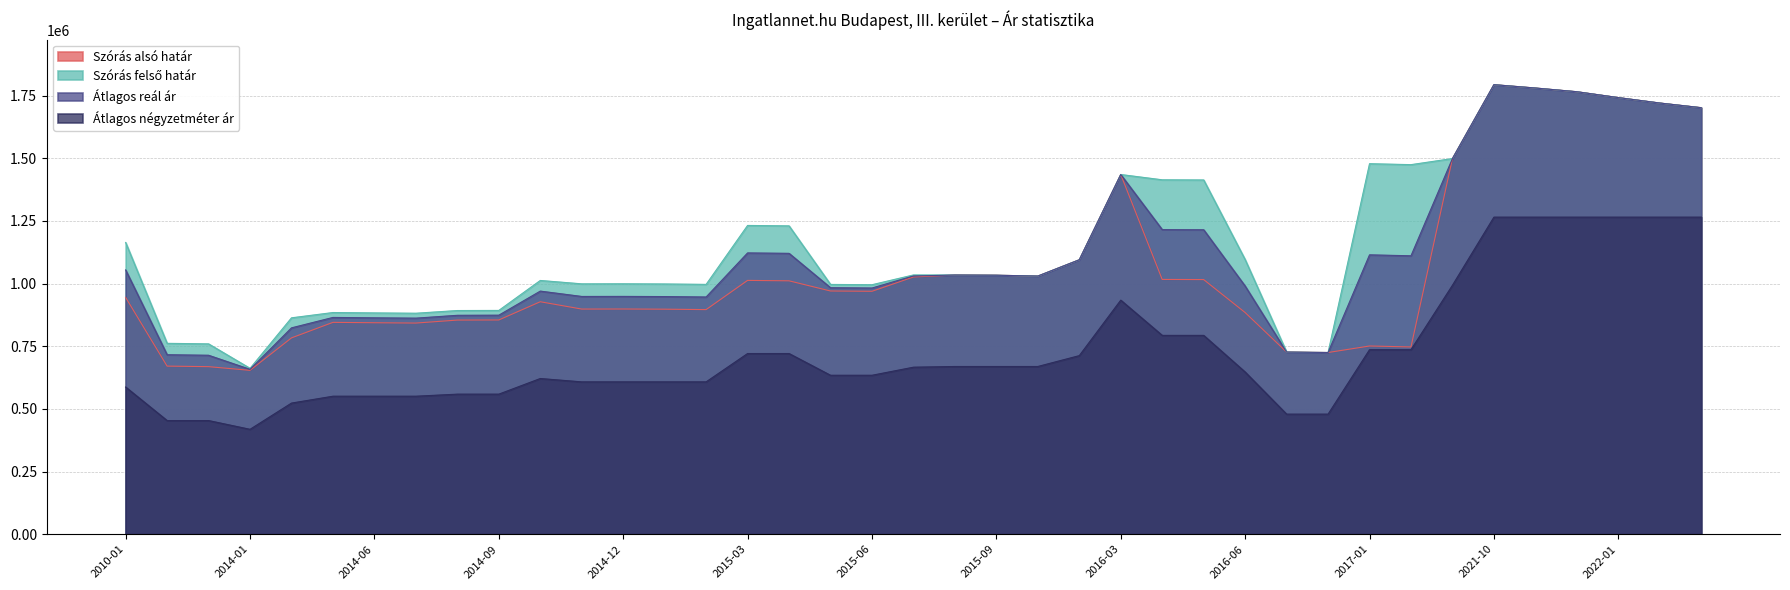

How many lines are shown in the chart?

4